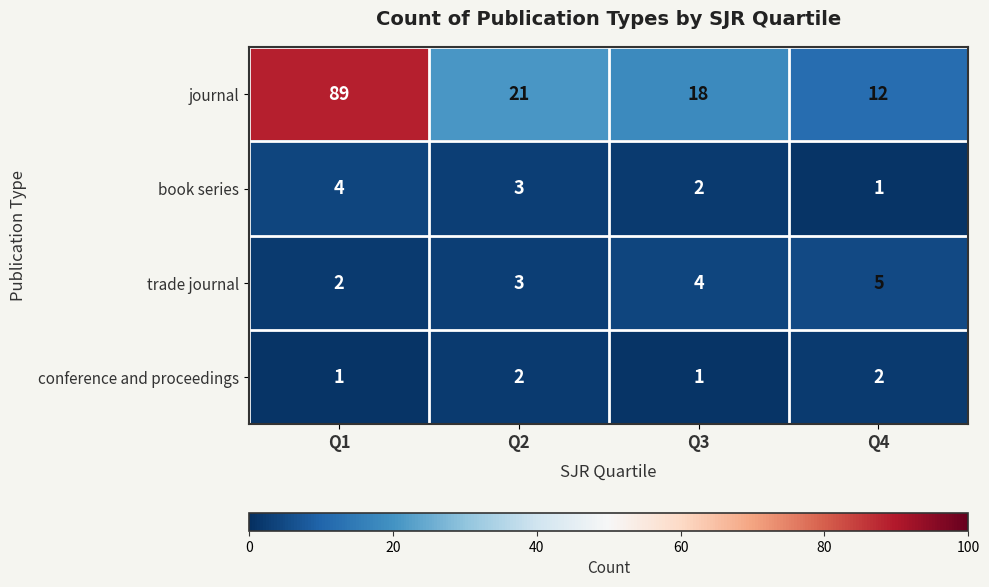

What is the minimum value shown in the chart?

1